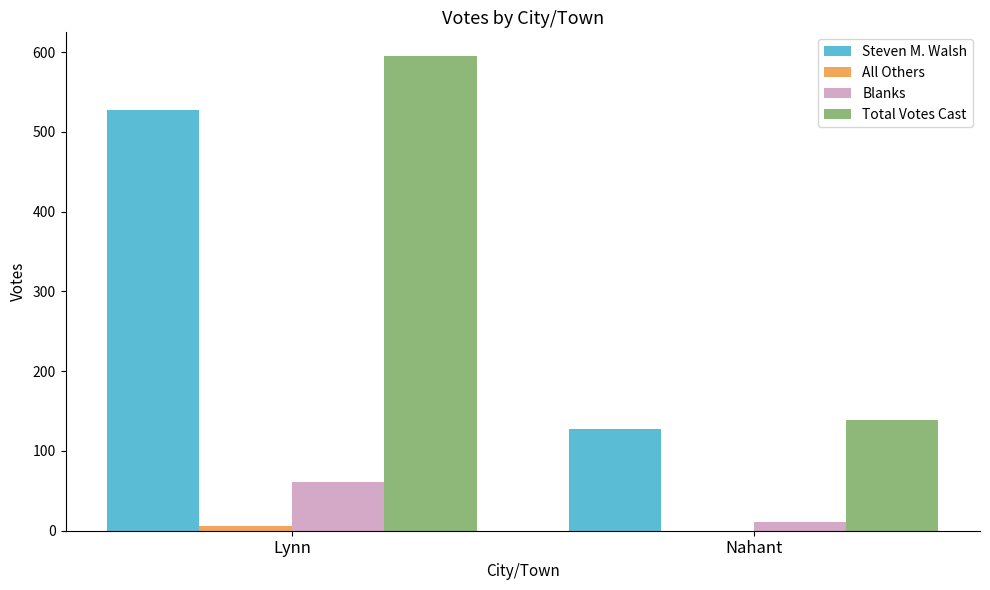

The value of Total Votes Cast at Lynn is 945. True or false?

False